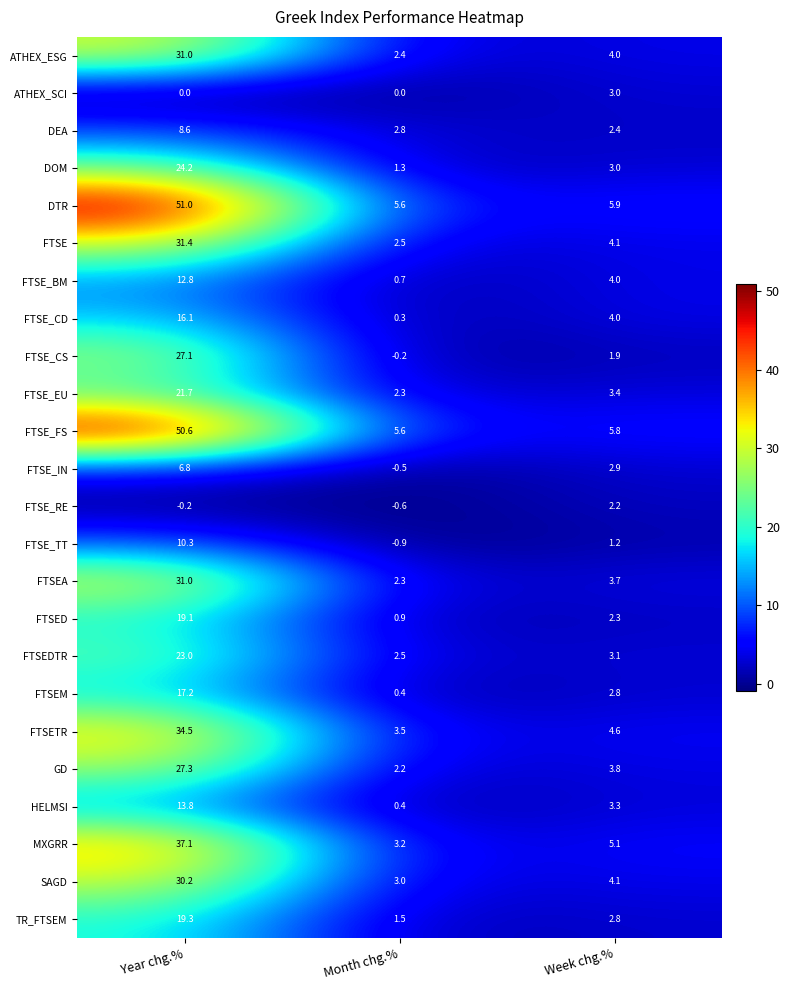

What is the maximum value shown in the chart?

51.0